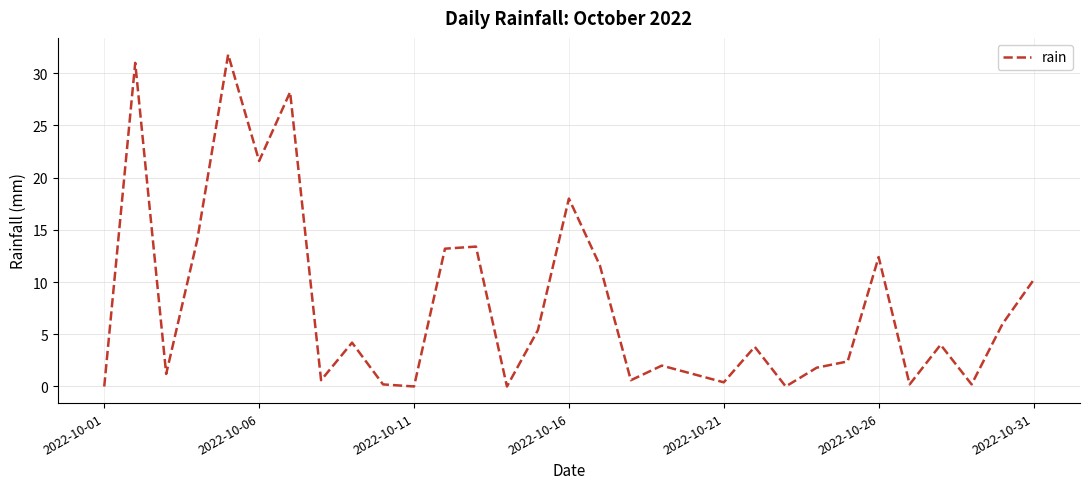

How many lines are shown in the chart?

1